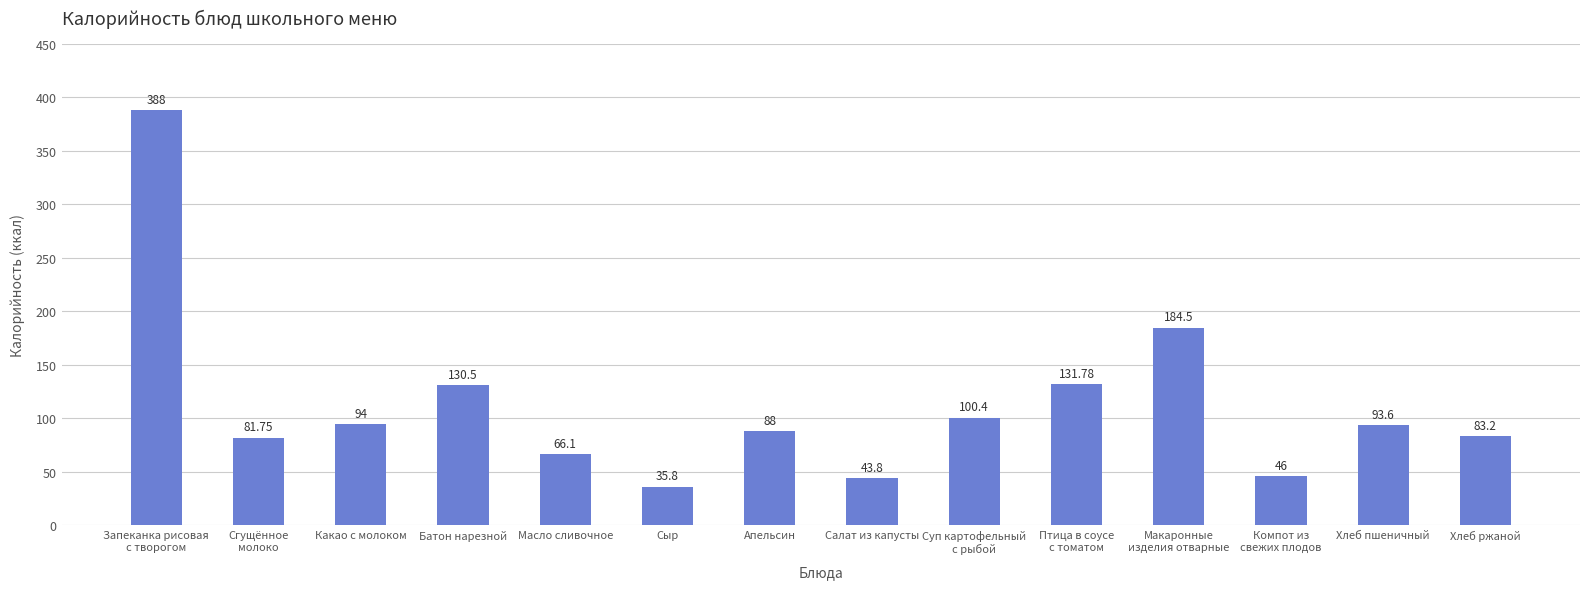

What is the smallest value displayed?

35.8